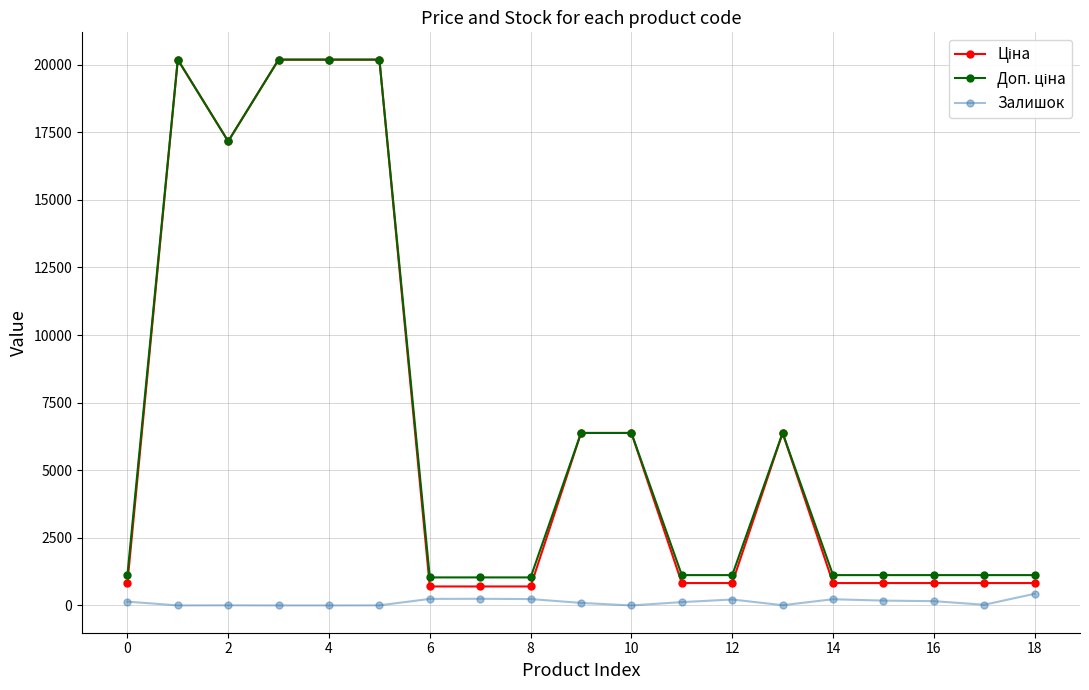

At how many categories does at least one series exceed 18868?

4